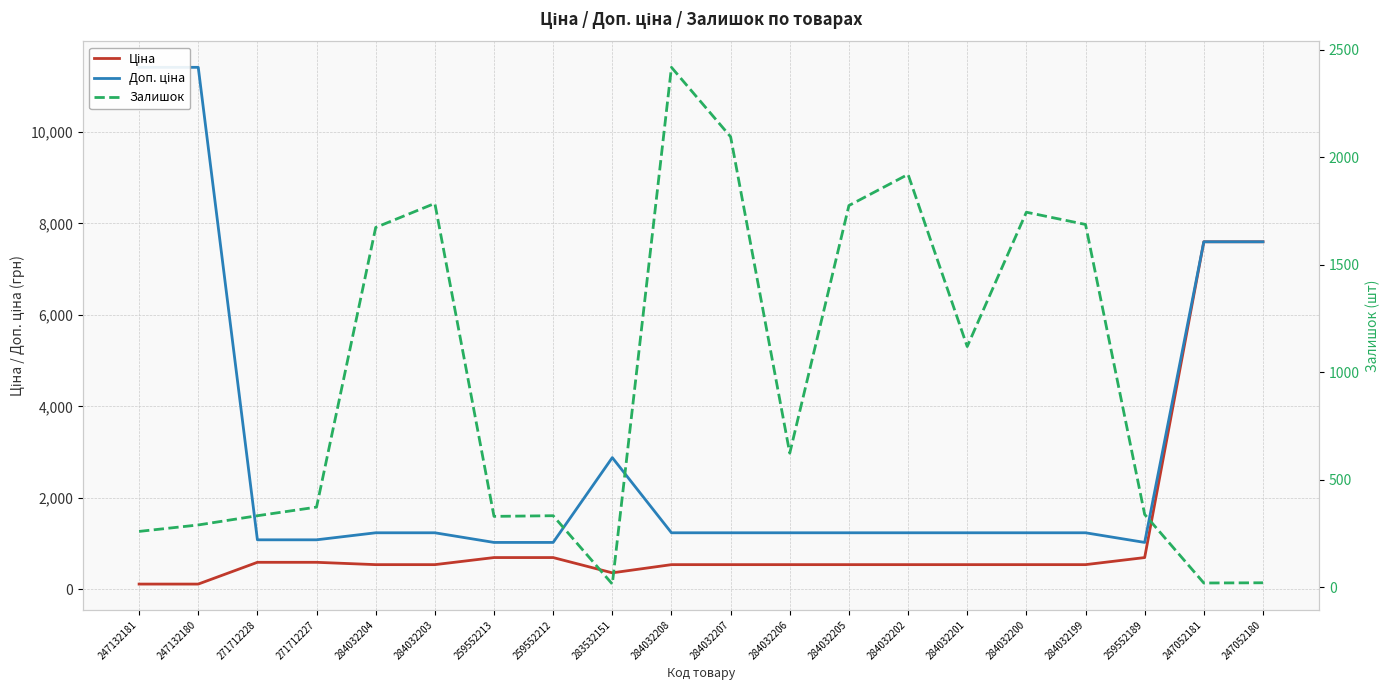

What is the label of the 7th point from the right?

284032202